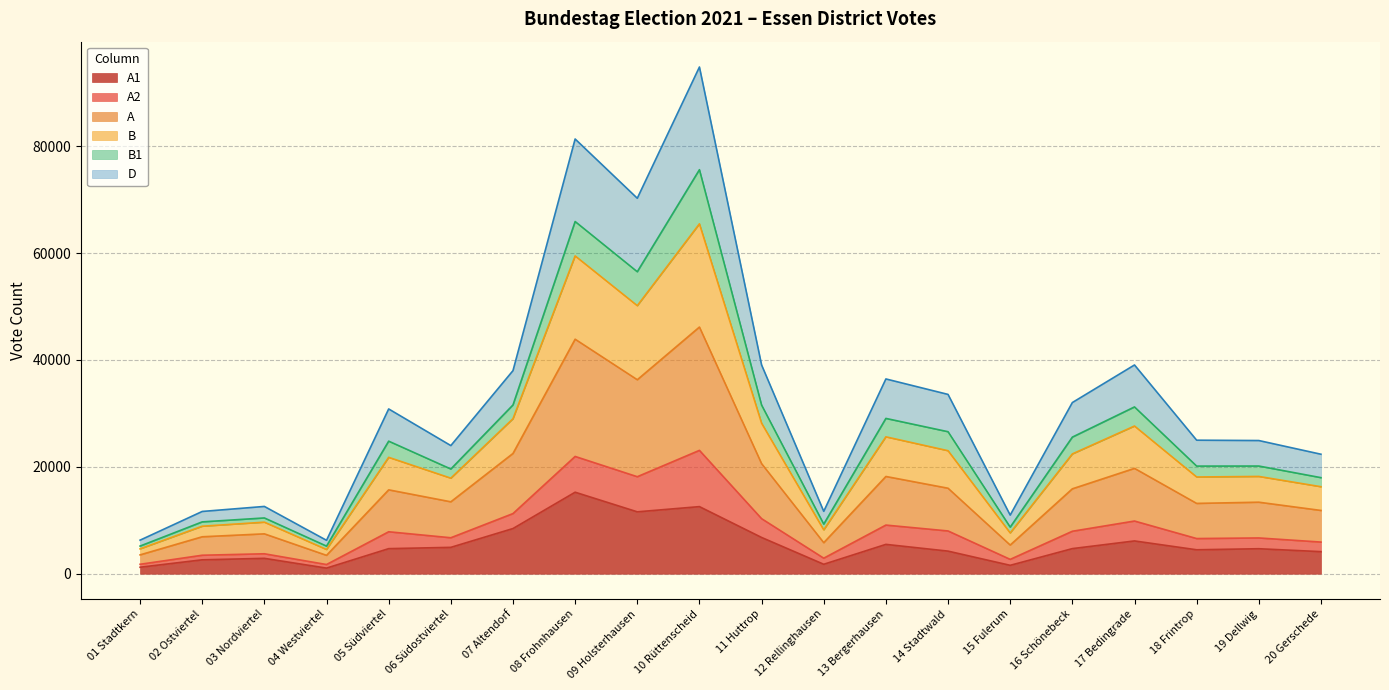

What are all the series names shown in the legend?

A1, A2, A, B, B1, D